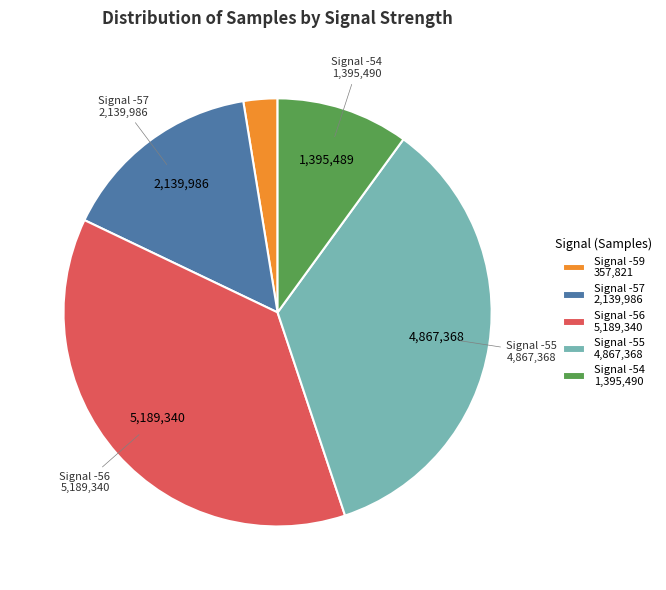

Is there a majority slice in this chart?

No